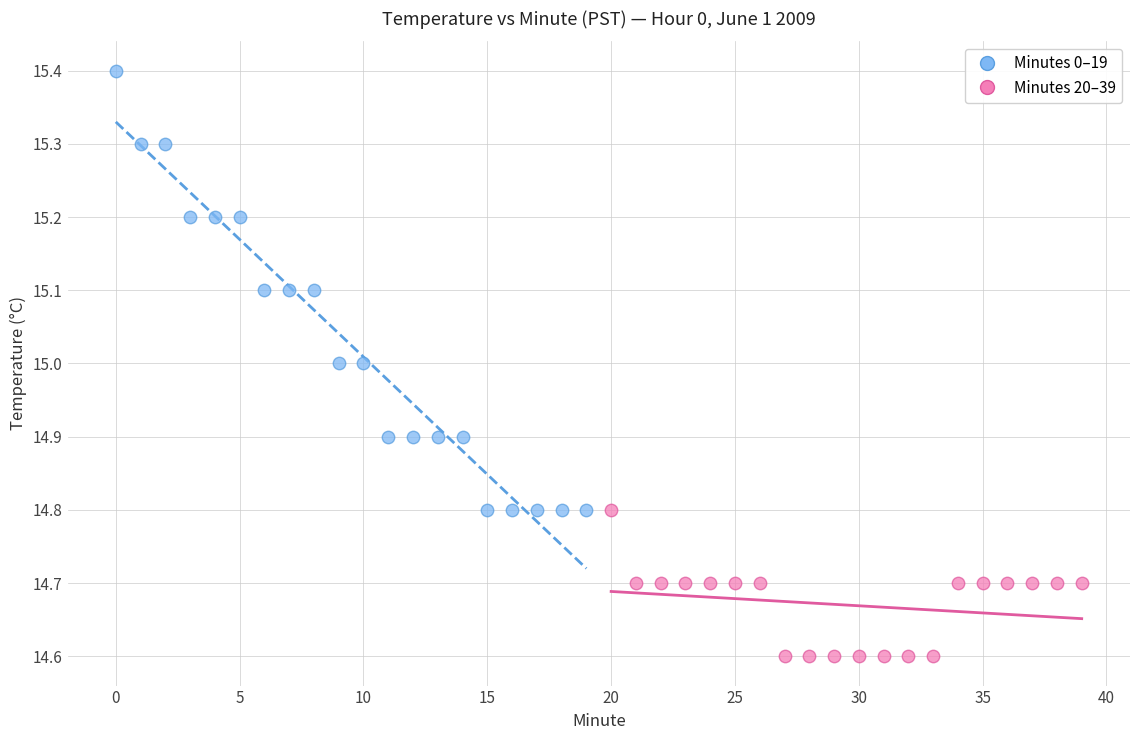

Which series has the widest spread of Y values?

Minutes 0–19